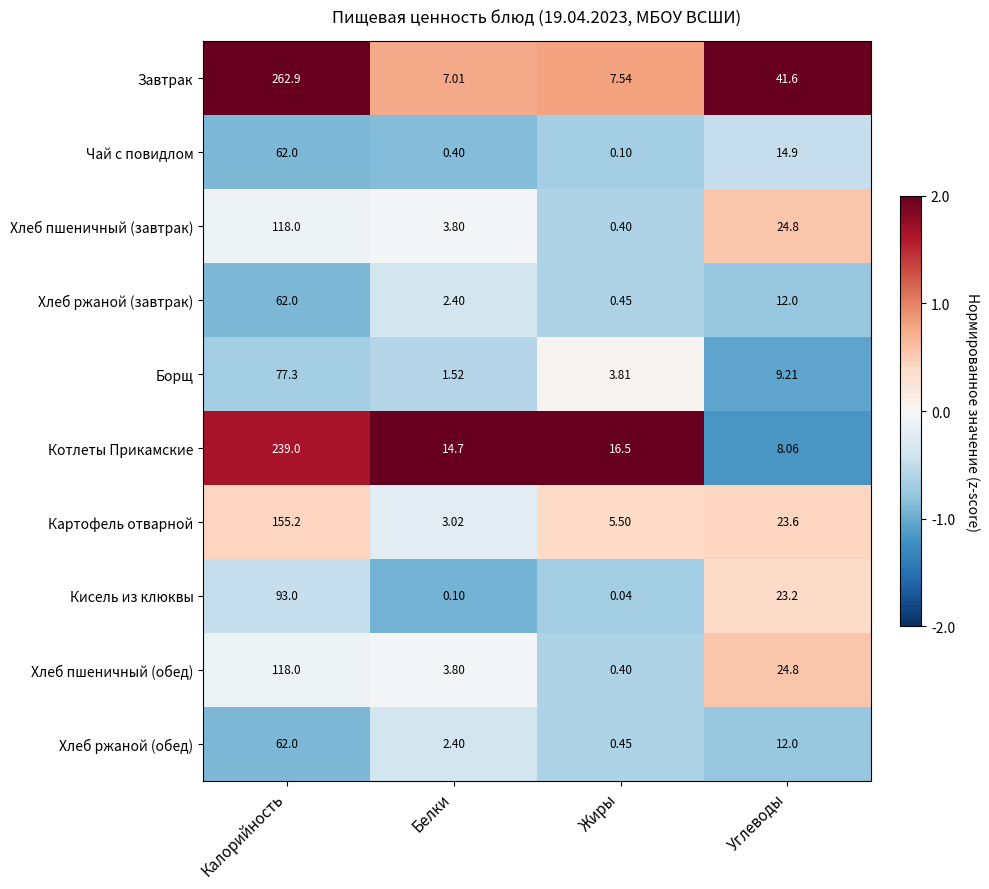

Which series has the largest range (max minus min)?

Завтрак